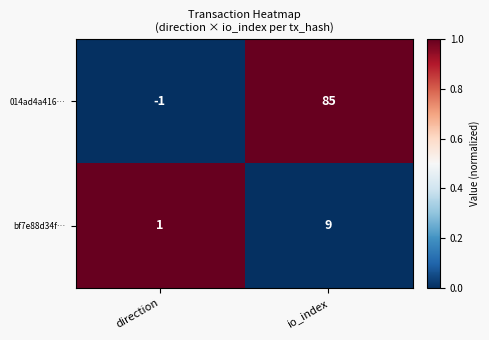

Between direction and io_index, which series saw the biggest shift?

014ad4a416…